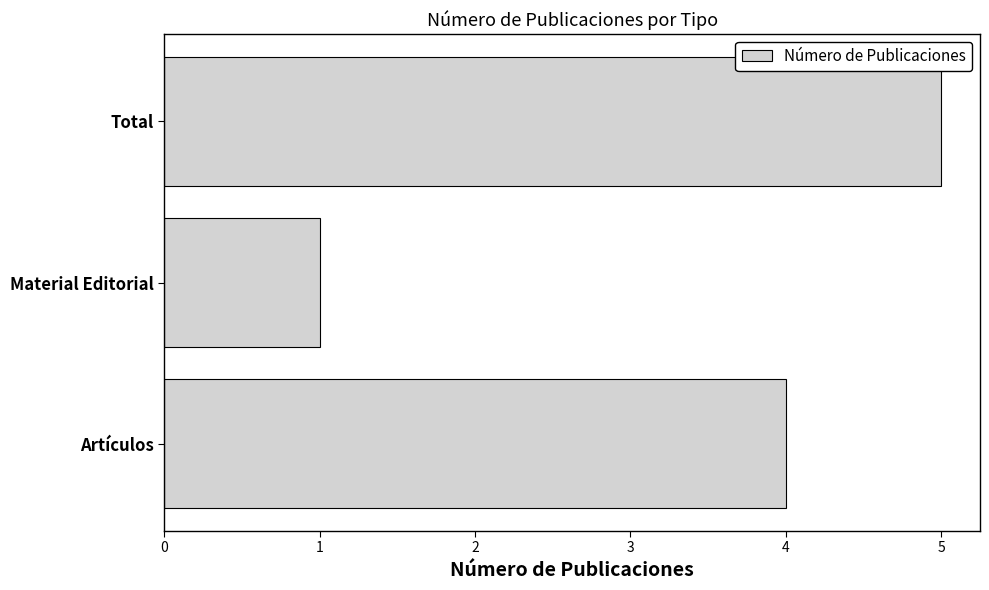

What is the maximum value shown in the chart?

5